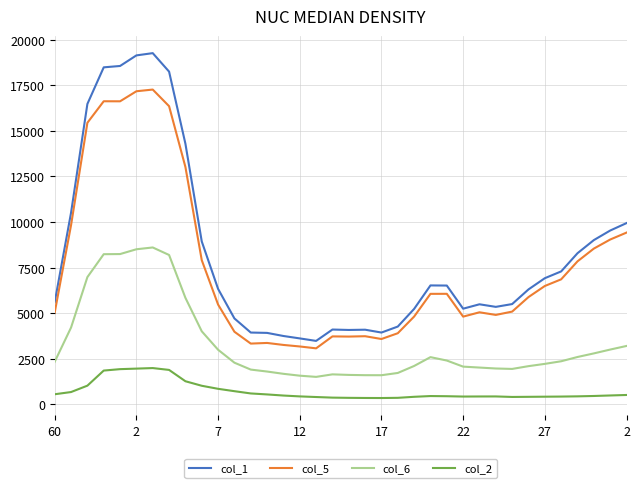

What is the difference between the maximum and minimum values in the col_6 series?

7094